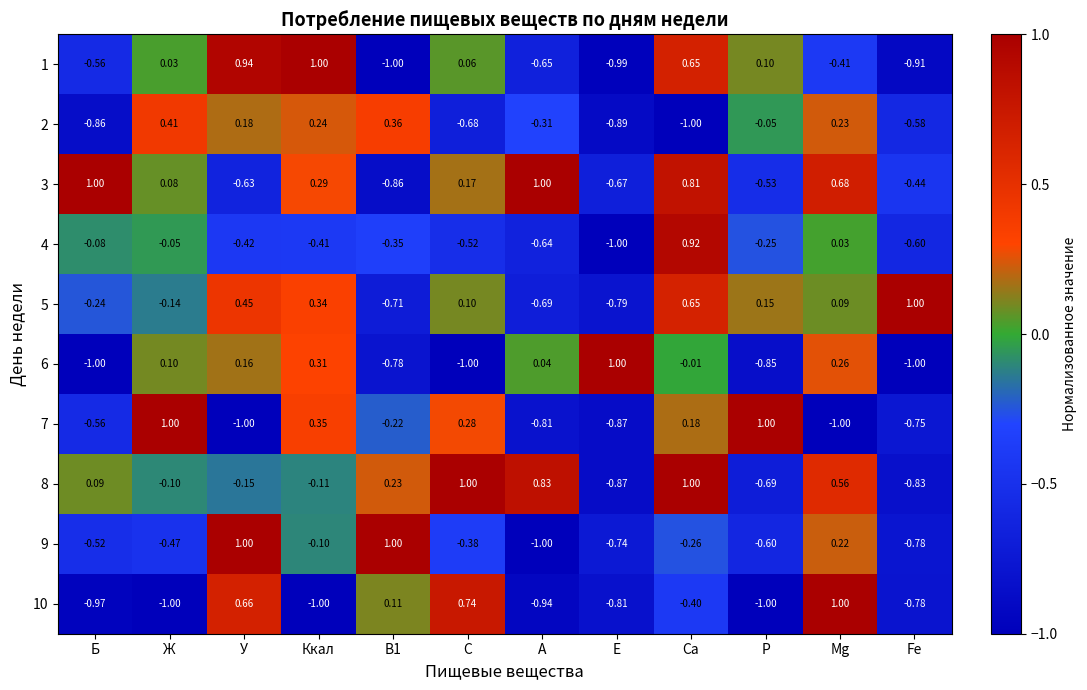

Is the value of 8 at А greater than the value of 9 at А?

Yes